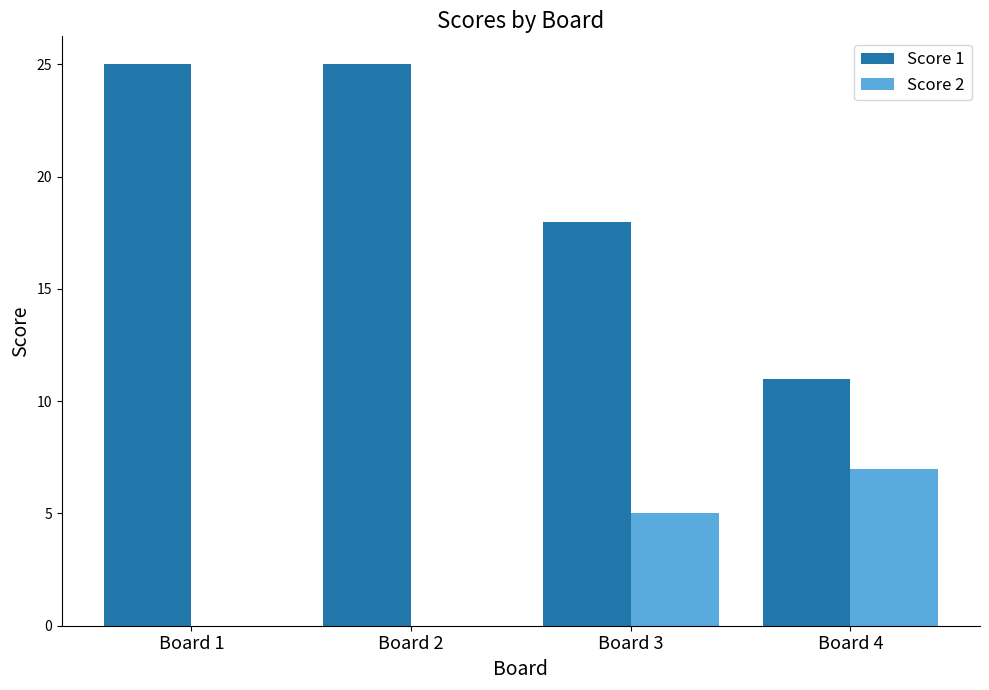

What is the sum of the Score 1 values at Board 4 and Board 2?

36